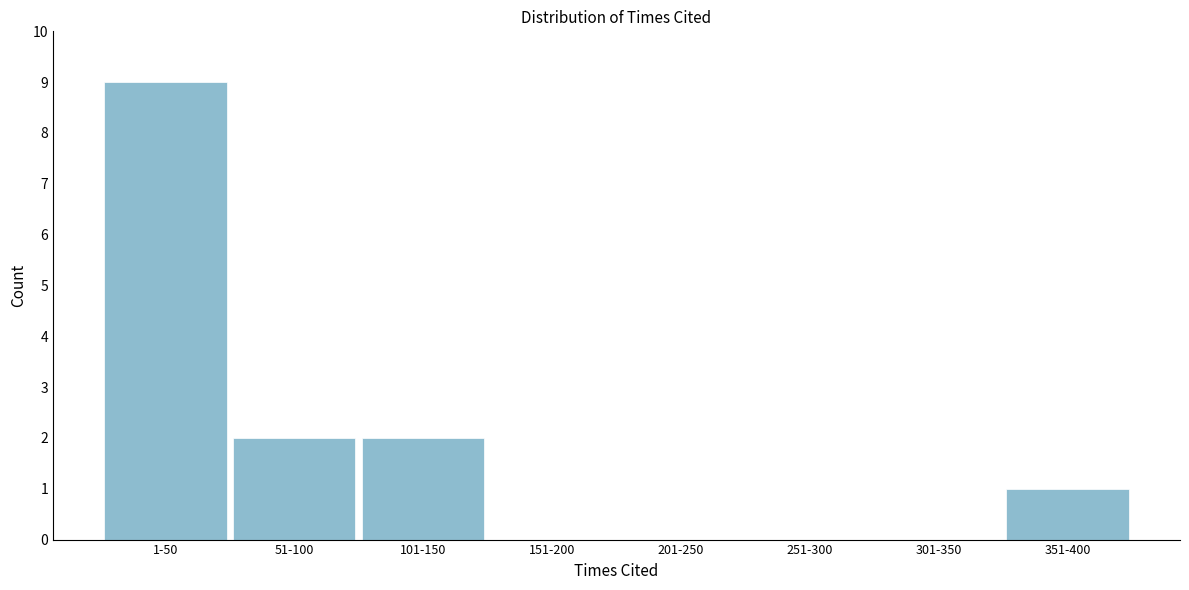

Reading left to right, transcribe all the data shown in this chart.

1-50=9	51-100=2	101-150=2	151-200=0	201-250=0	251-300=0	301-350=0	351-400=1